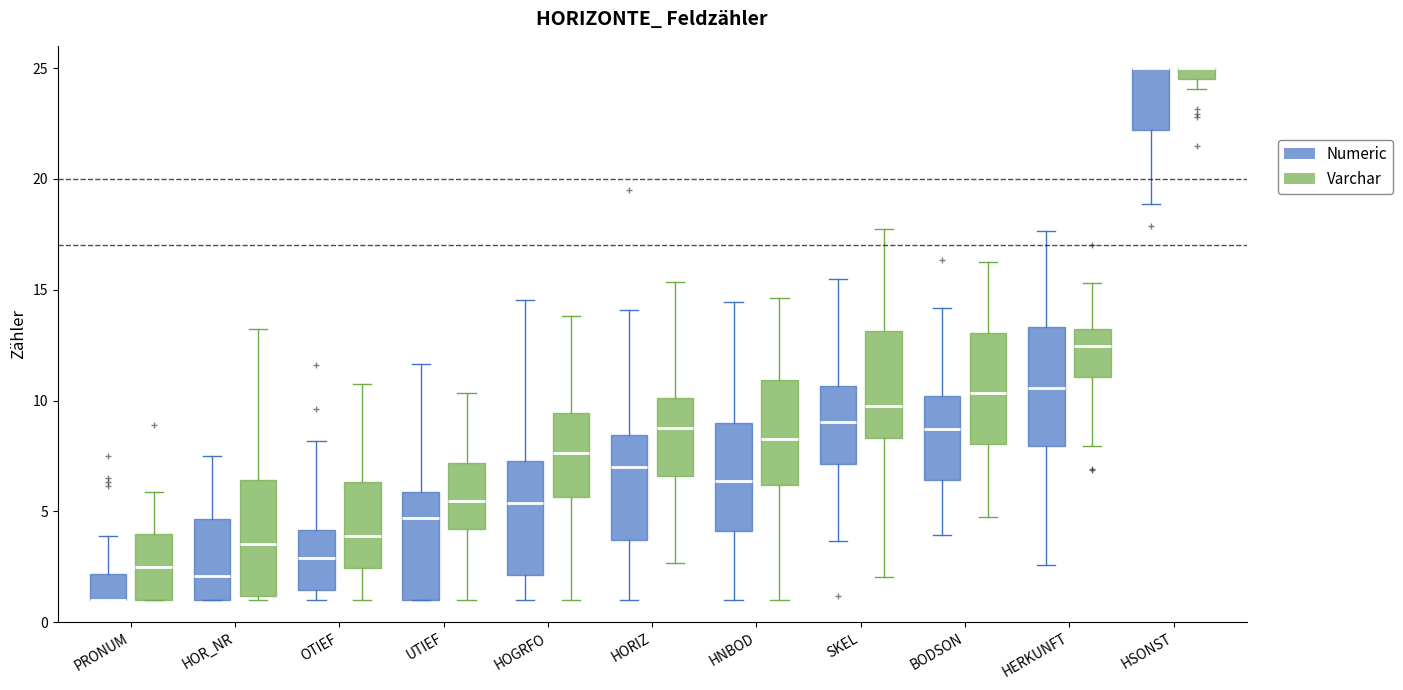

Where does the lower whisker of the box for OTIEF (Varchar) end on the y-axis? The values are not printed on the chart, so give them approximately, as read against the axis.

1.0